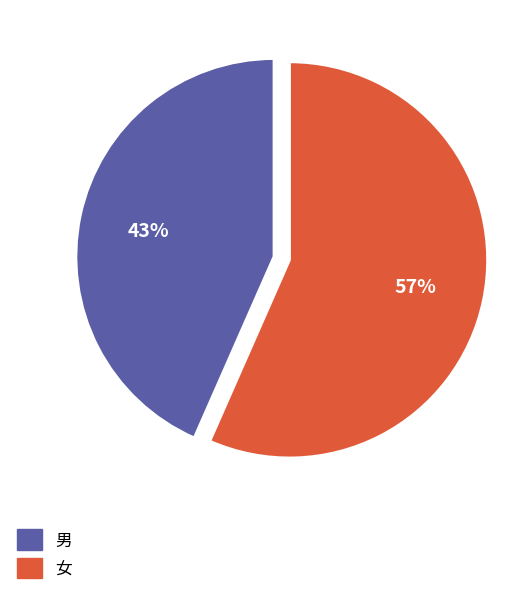

Is there a majority slice in this chart?

Yes